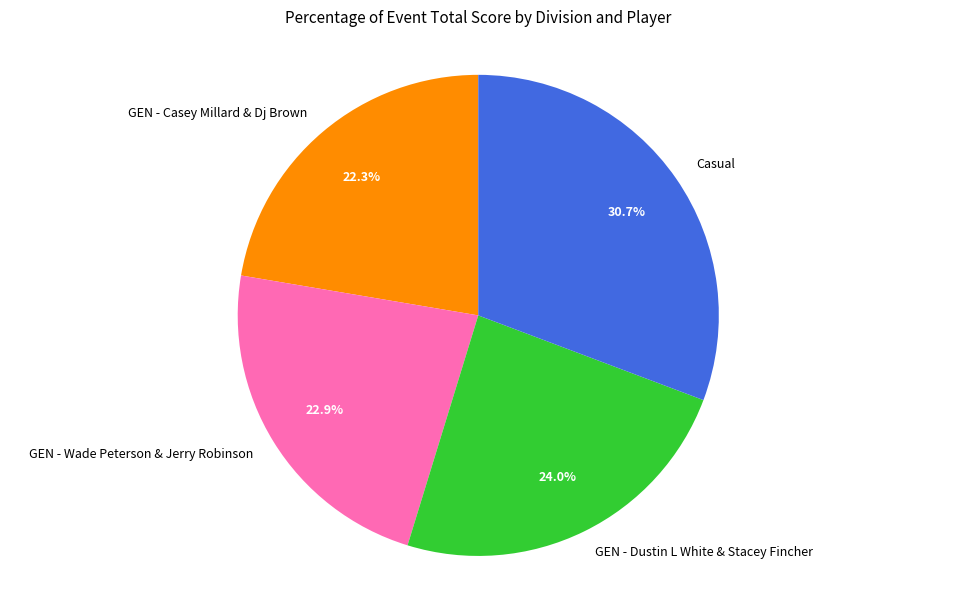

What is the smallest slice in the pie chart?

GEN - Casey Millard & Dj Brown